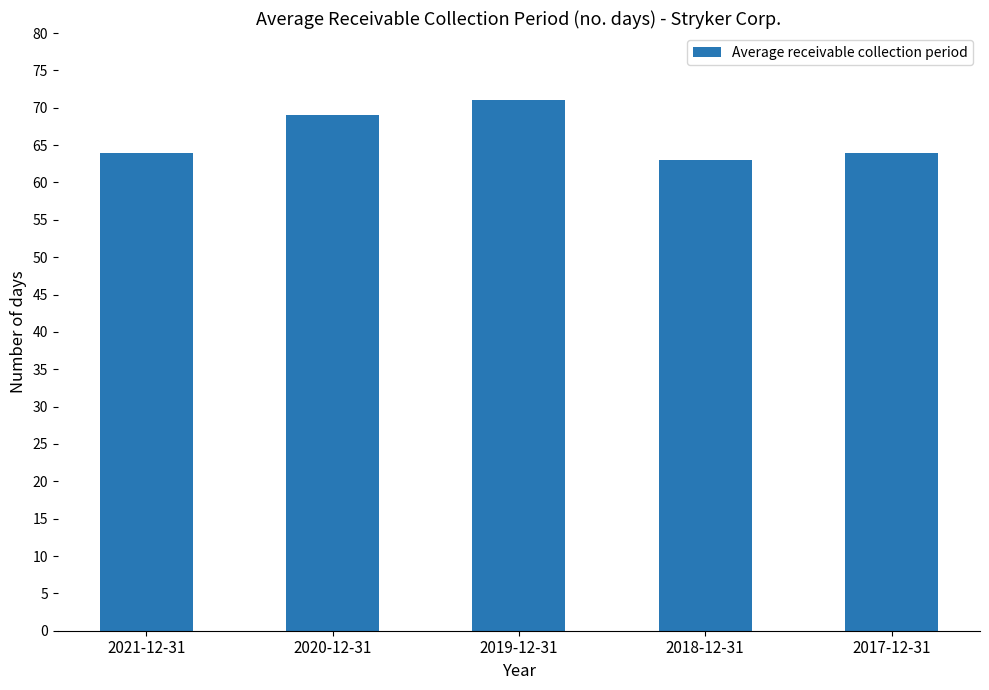

What is the smallest value displayed?

63